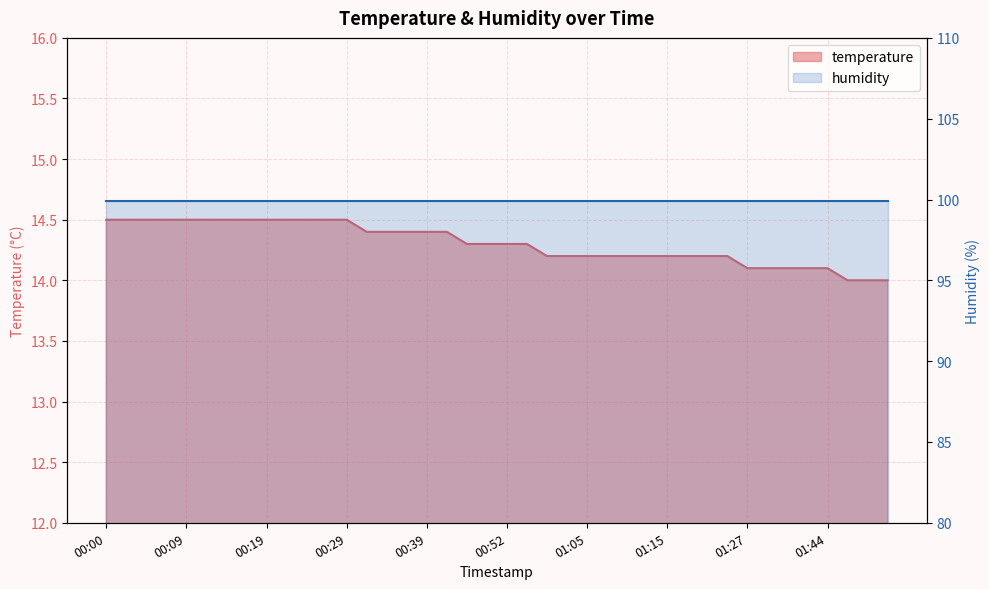

Rank the categories by value from highest to lowest.

00:00, 00:02, 00:04, 00:07, 00:09, 00:12, 00:14, 00:17, 00:19, 00:21, 00:24, 00:26, 00:29, 00:31, 00:34, 00:36, 00:39, 00:41, 00:47, 00:50, 00:52, 00:55, 01:00, 01:02, 01:05, 01:07, 01:10, 01:12, 01:15, 01:17, 01:20, 01:23, 01:27, 01:30, 01:39, 01:41, 01:44, 01:50, 01:52, 01:58